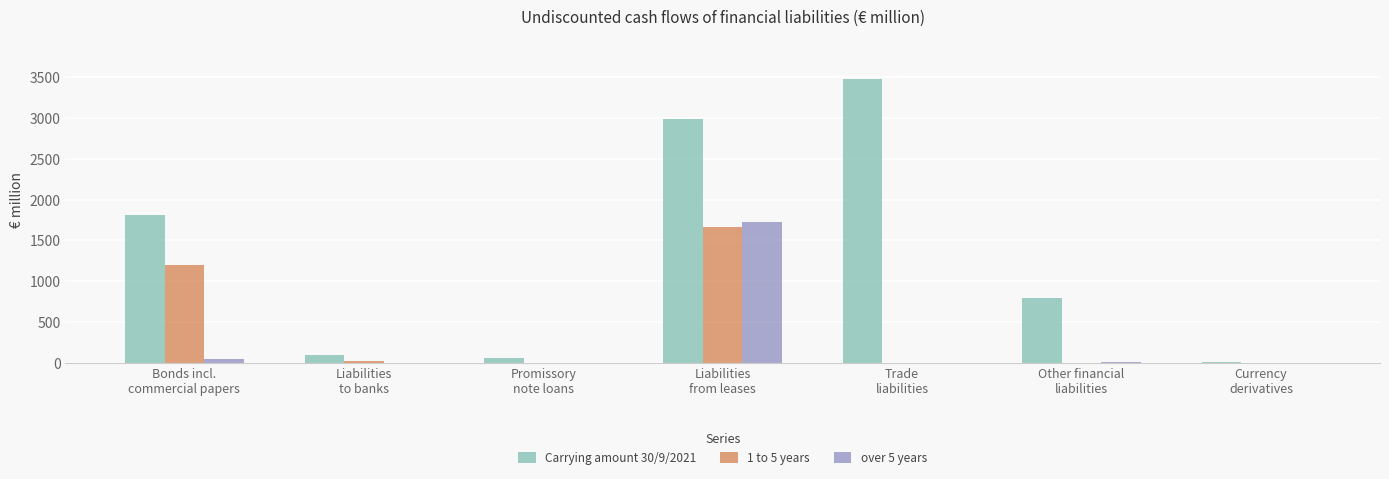

Which series has the widest spread of values?

Carrying amount 30/9/2021